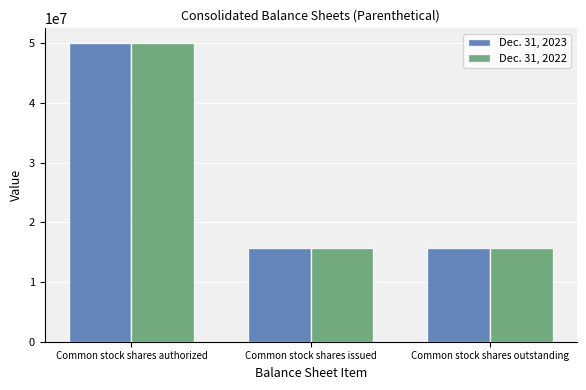

What is the sum of all Dec. 31, 2022 values?

81348966